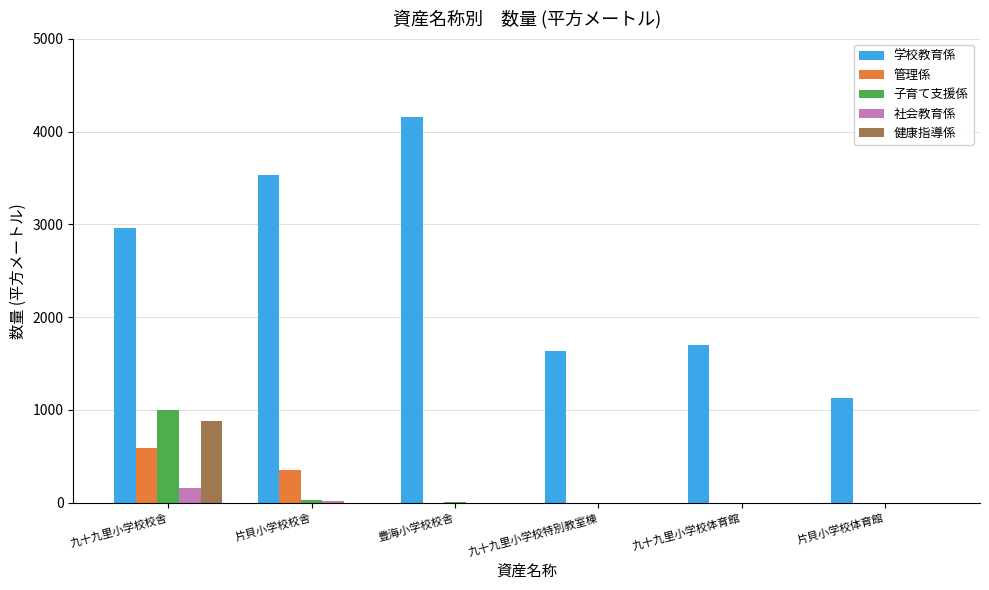

What is the greatest value displayed?

4156